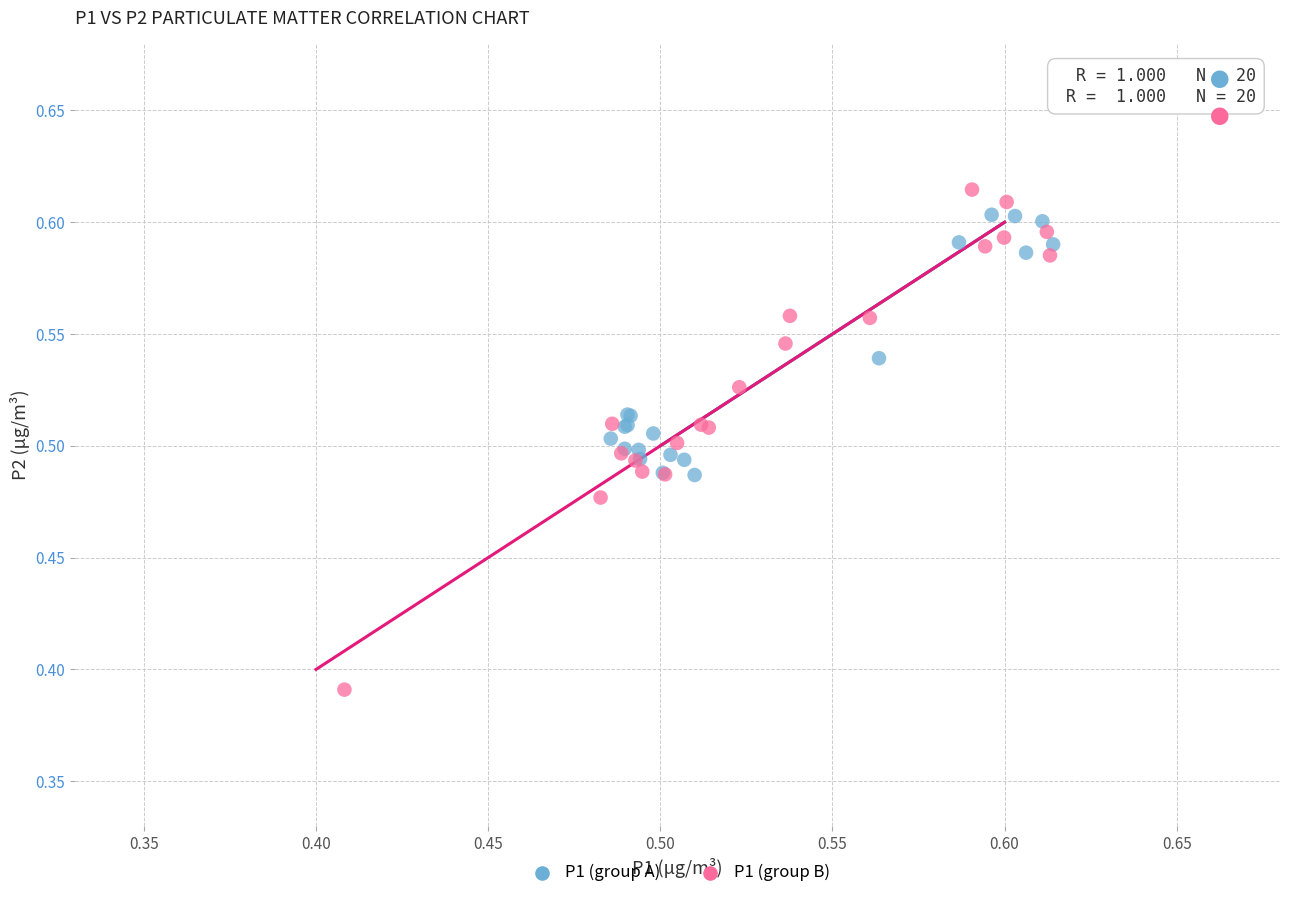

Which series reaches the minimum Y coordinate?

P1 (group B)